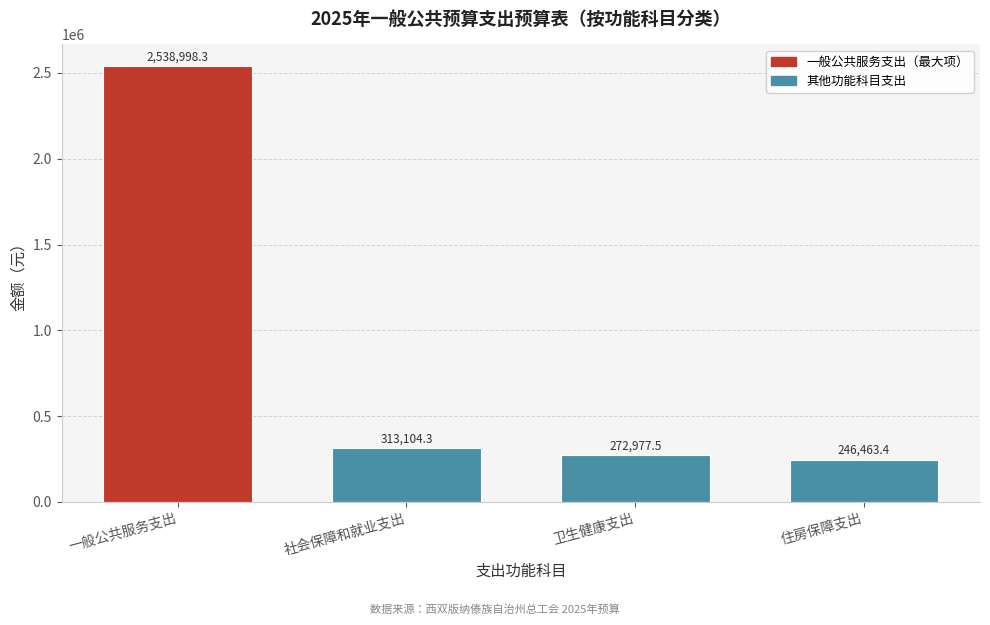

Reading left to right, extract all data points from this chart.

一般公共服务支出=2538998.3	社会保障和就业支出=313104.3	卫生健康支出=272977.5	住房保障支出=246463.4